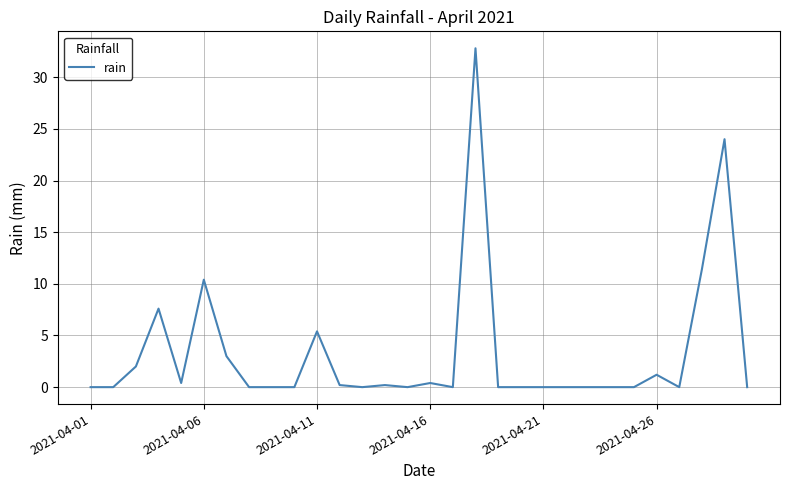

What is the maximum value shown in the chart?

32.8